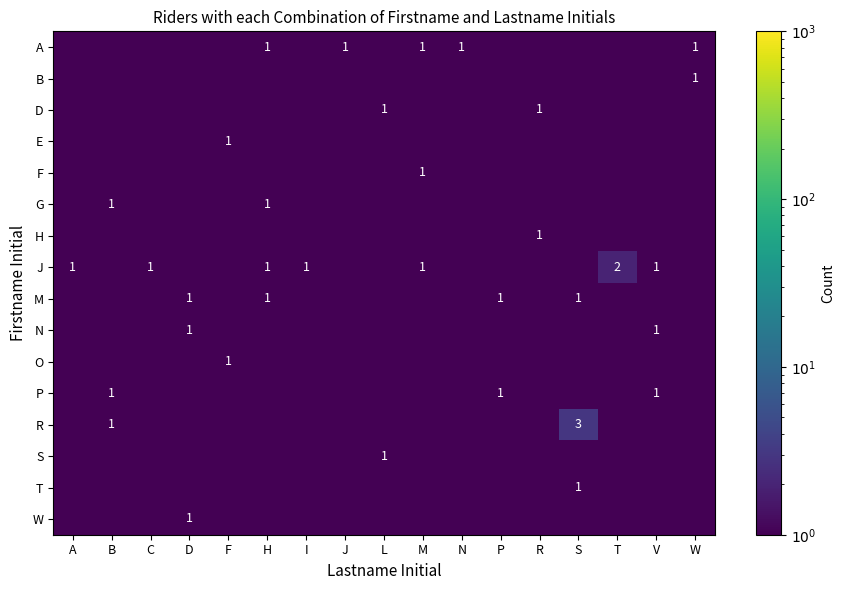

The M series shows 1.0 at D. True or false?

True